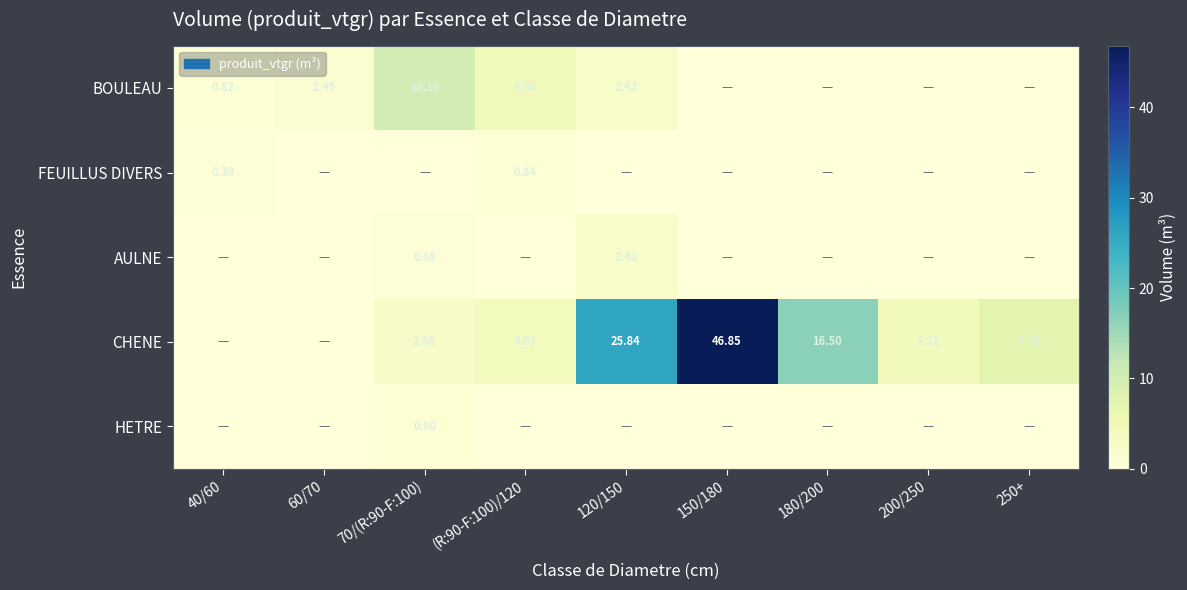

At how many categories does at least one series exceed 46?

1